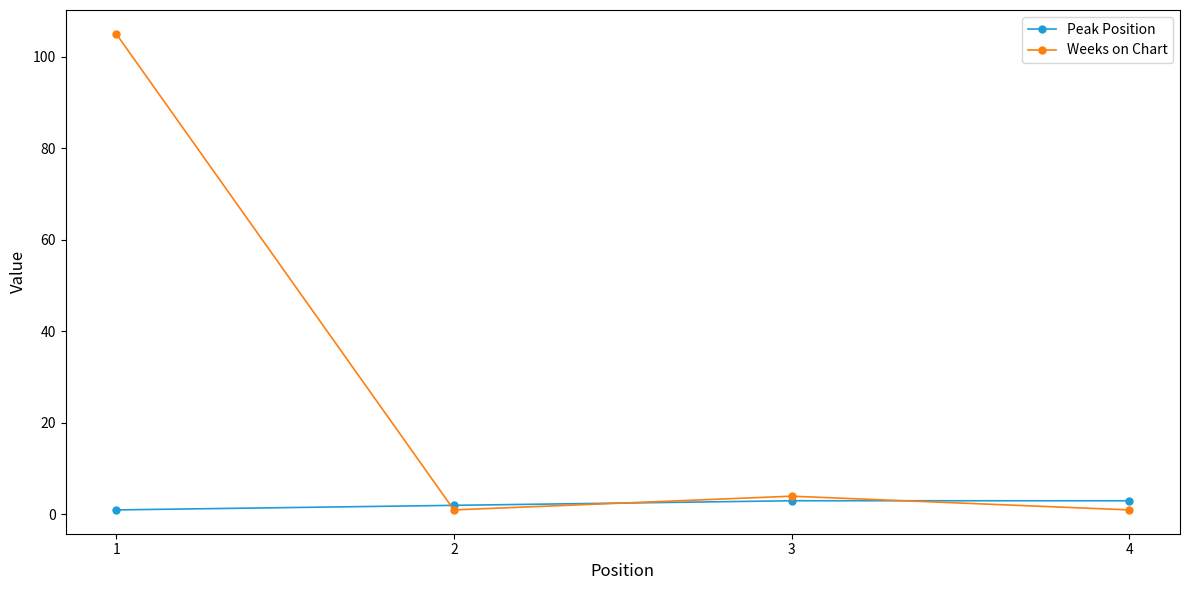

What is the value of the Weeks on Chart point at the 2nd from the left?

1